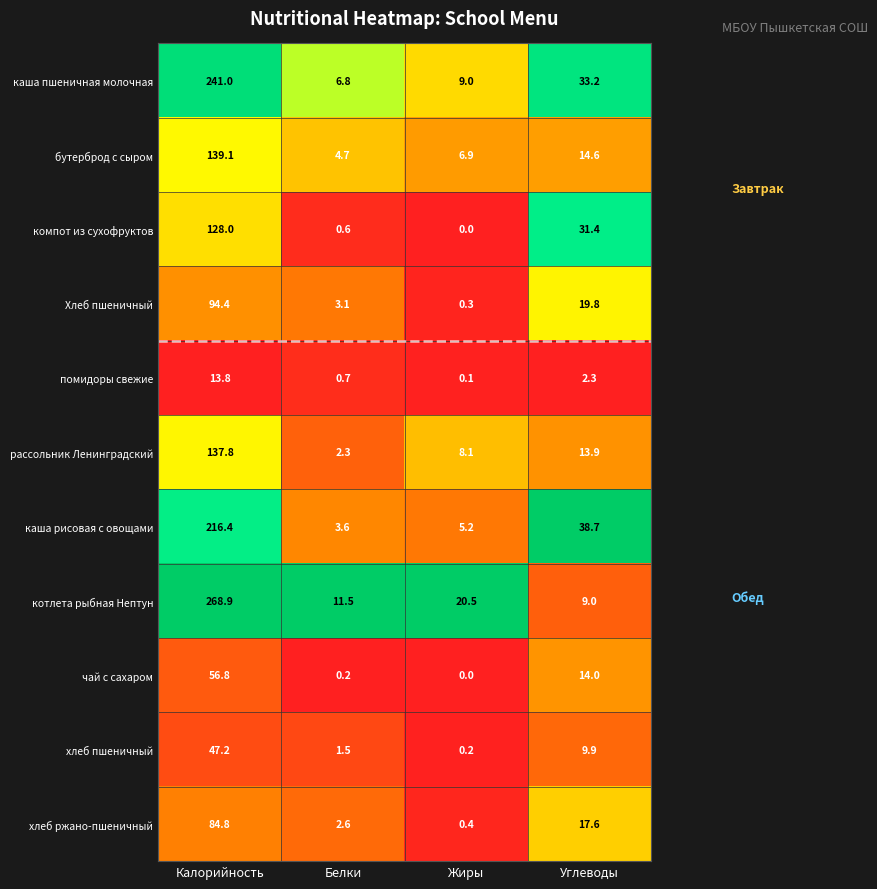

How many series are shown in this chart?

11